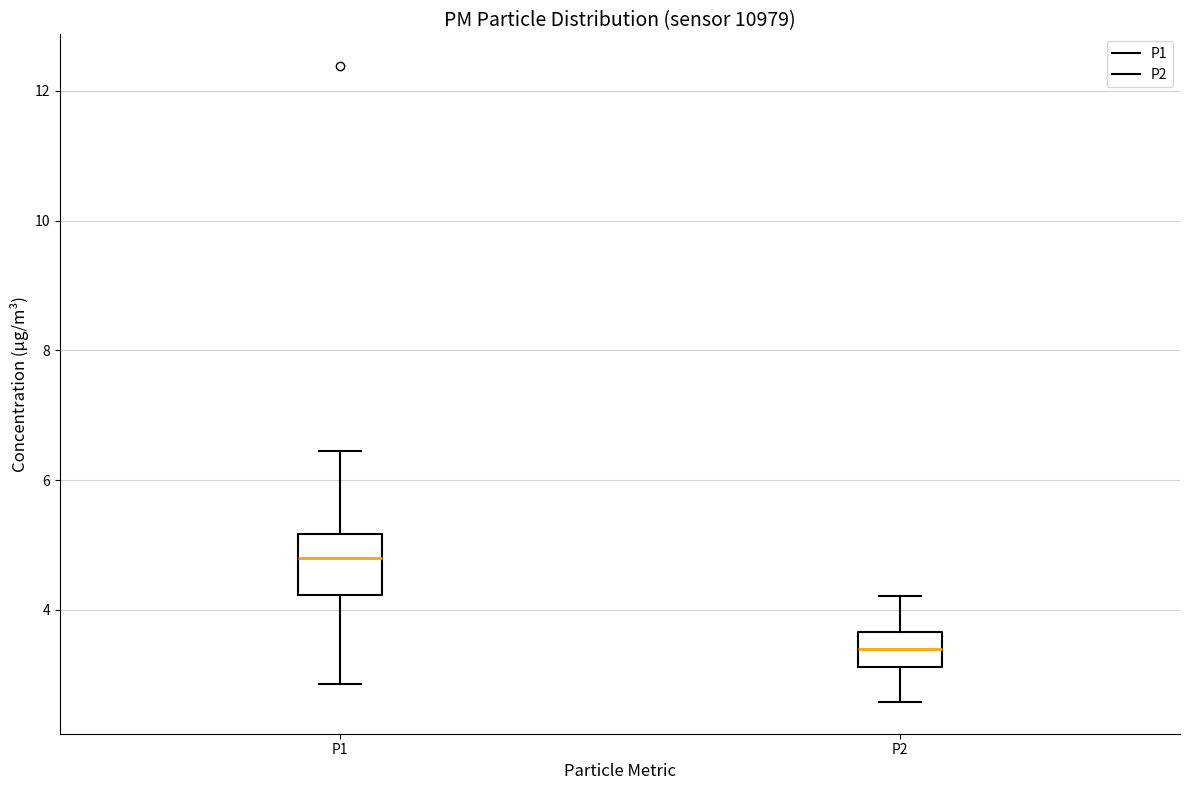

Reading left to right, transcribe this box plot: for each box, give where its median line is, the range the box spans, and where its two whiskers end, as read against the y-axis. The values are not printed on the chart, so give them approximately, as read against the axis.

P1: median 4.8, box 4.2 to 5.2, whiskers 2.8 to 6.4
P2: median 3.4, box 3.2 to 3.6, whiskers 2.6 to 4.2